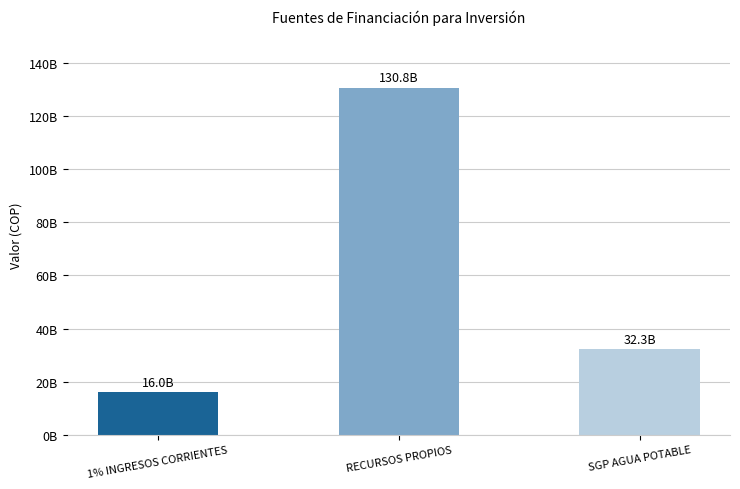

How many bars are there in total?

3